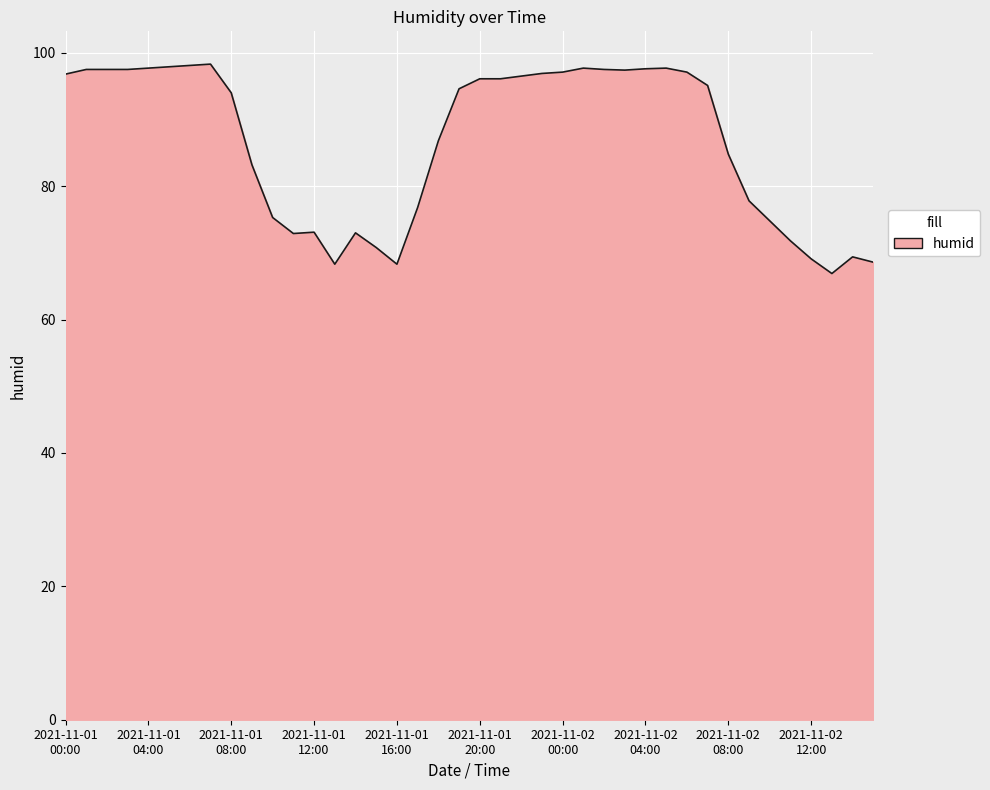

What is the difference between the maximum and minimum values?

31.4